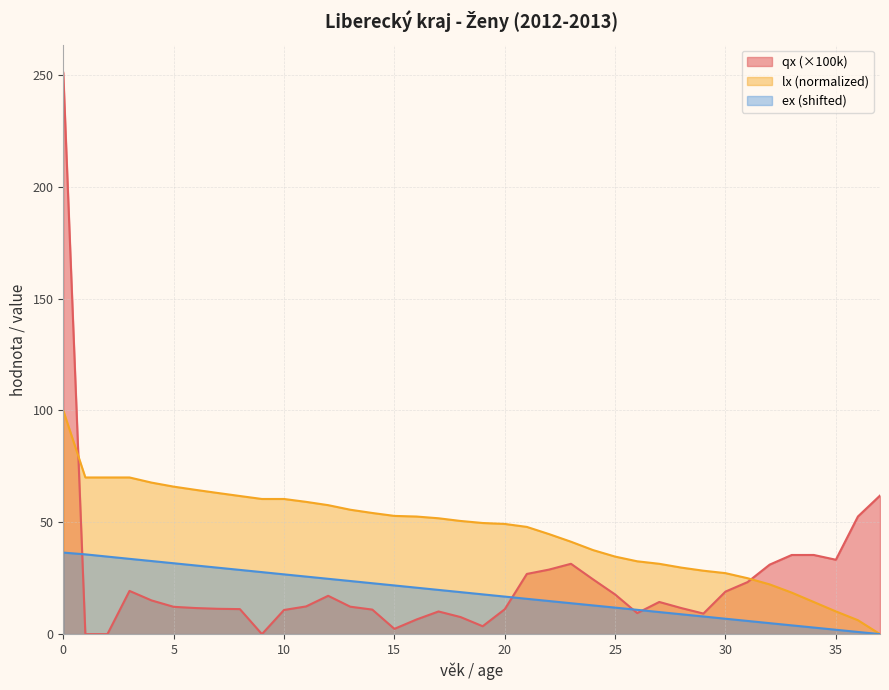

The value of lx at 28 is 29.7. True or false?

True